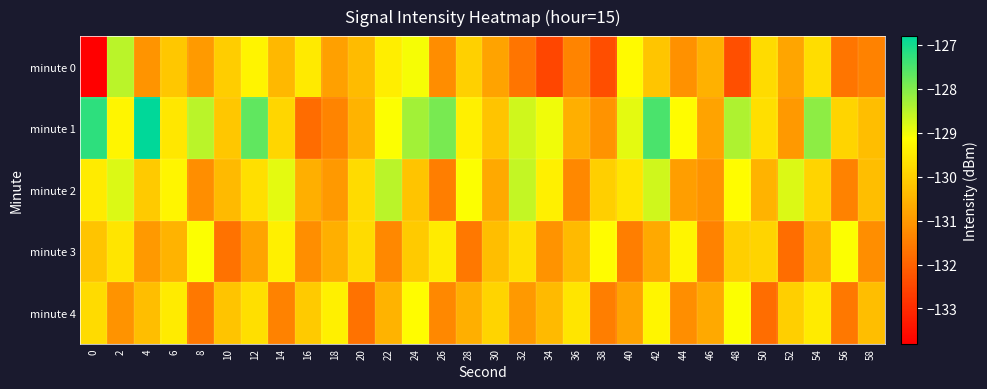

What is the minimum value shown in the chart?

-133.8